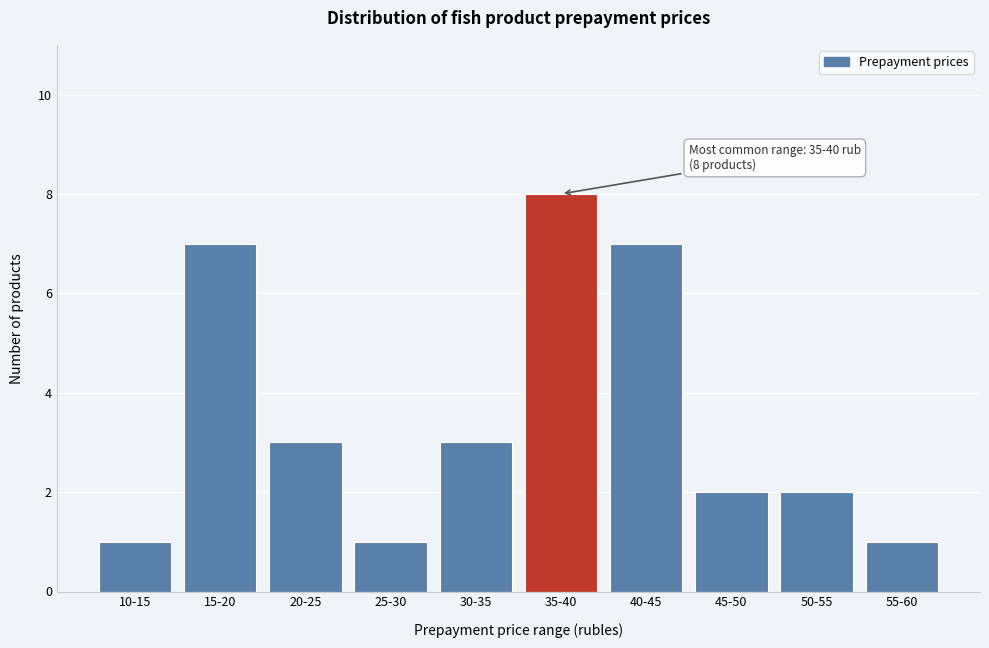

Reading right to left, transcribe all the data shown in this chart.

55-60=1	50-55=2	45-50=2	40-45=7	35-40=8	30-35=3	25-30=1	20-25=3	15-20=7	10-15=1